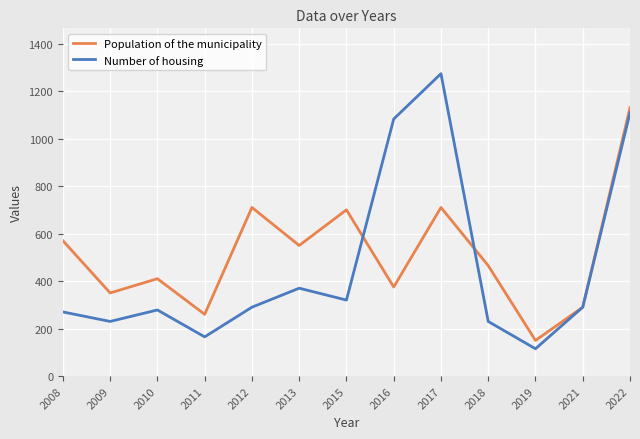

Which category has the highest value in the Number of housing series?

2017